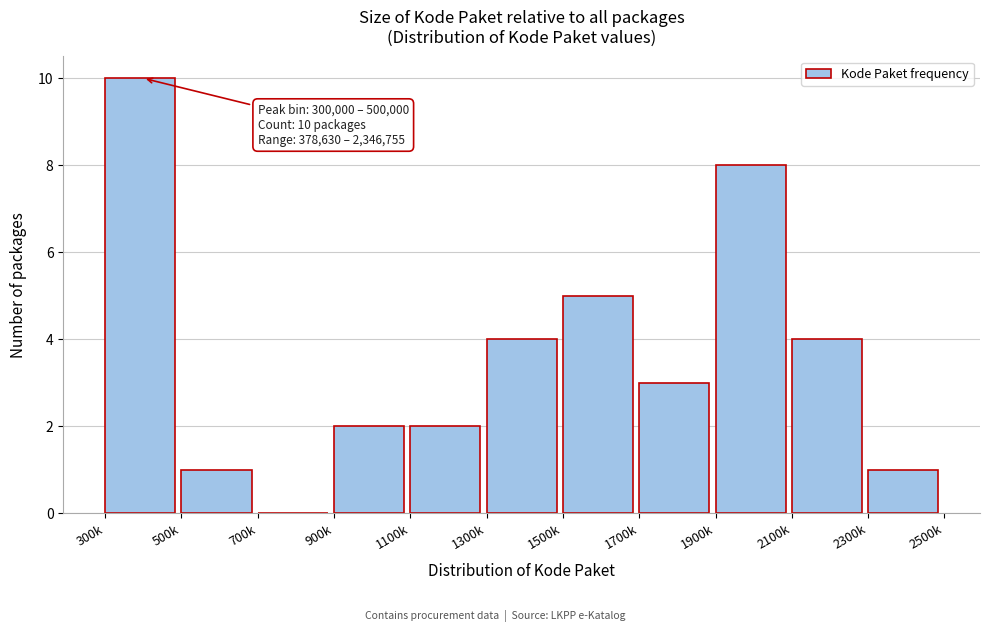

Reading left to right, transcribe all the data shown in this chart.

300k=10	500k=1	700k=0	900k=2	1100k=2	1300k=4	1500k=5	1700k=3	1900k=8	2100k=4	2300k=1